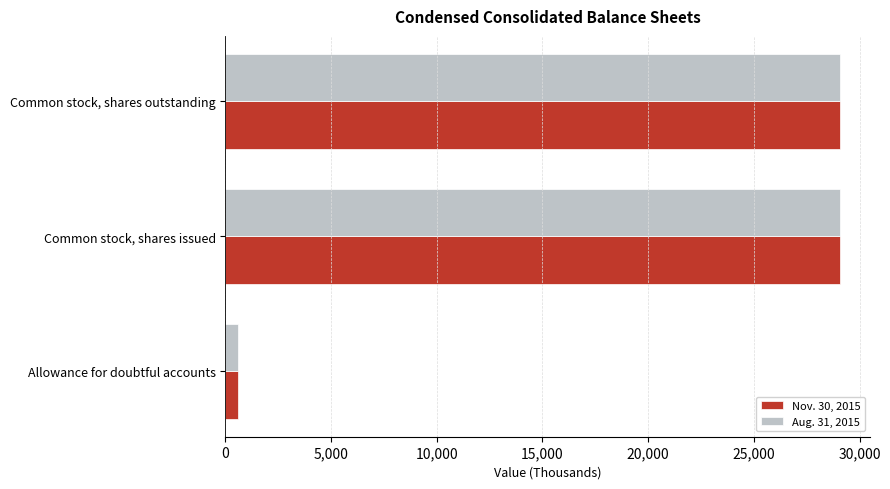

Is the value of Nov. 30, 2015 at Allowance for doubtful accounts greater than the value of Aug. 31, 2015 at Common stock, shares issued?

No